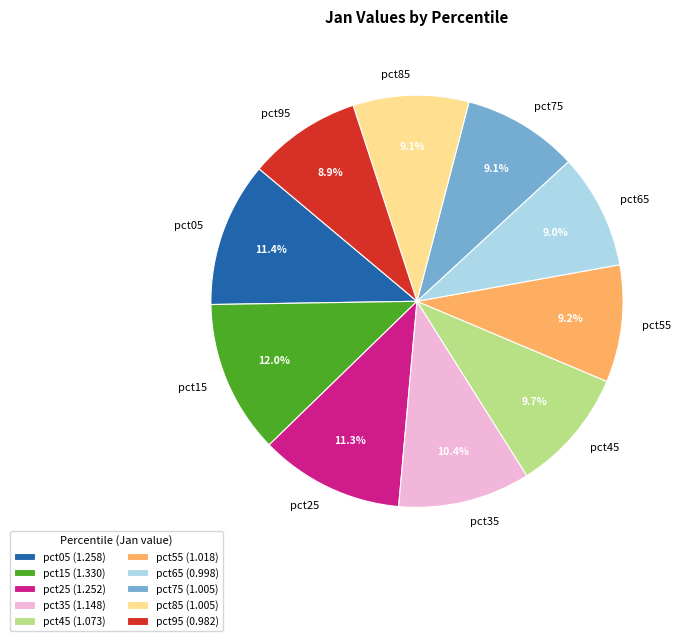

Is there a majority slice in this chart?

No